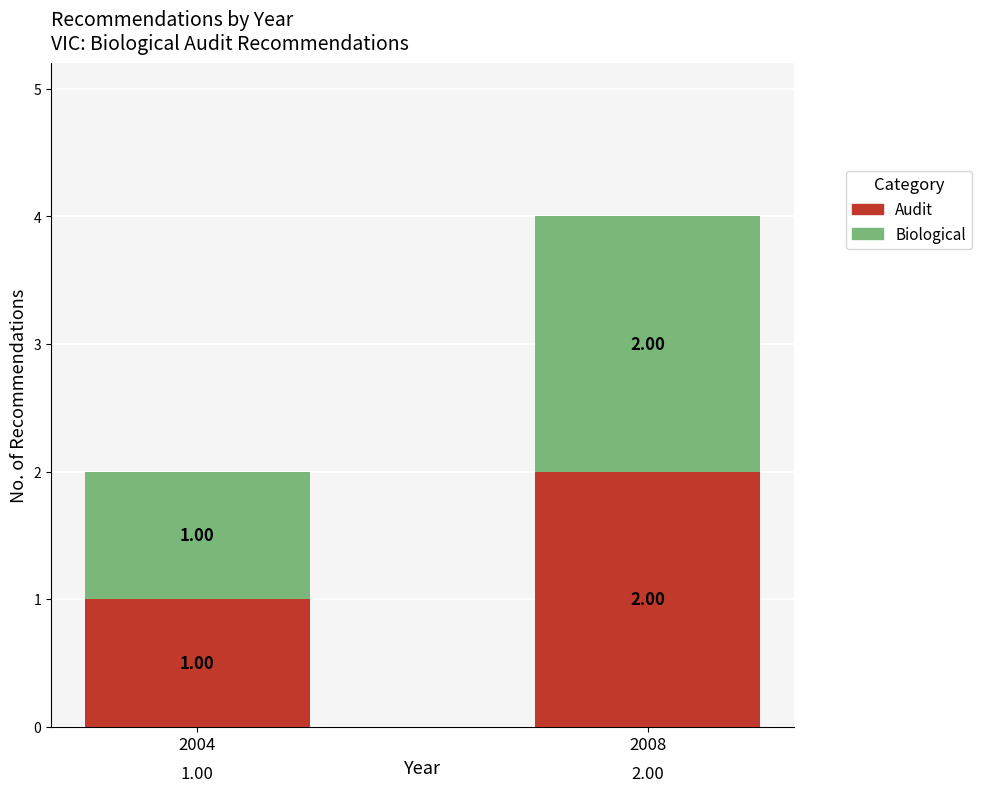

At which category is the sum across all series the highest?

2008